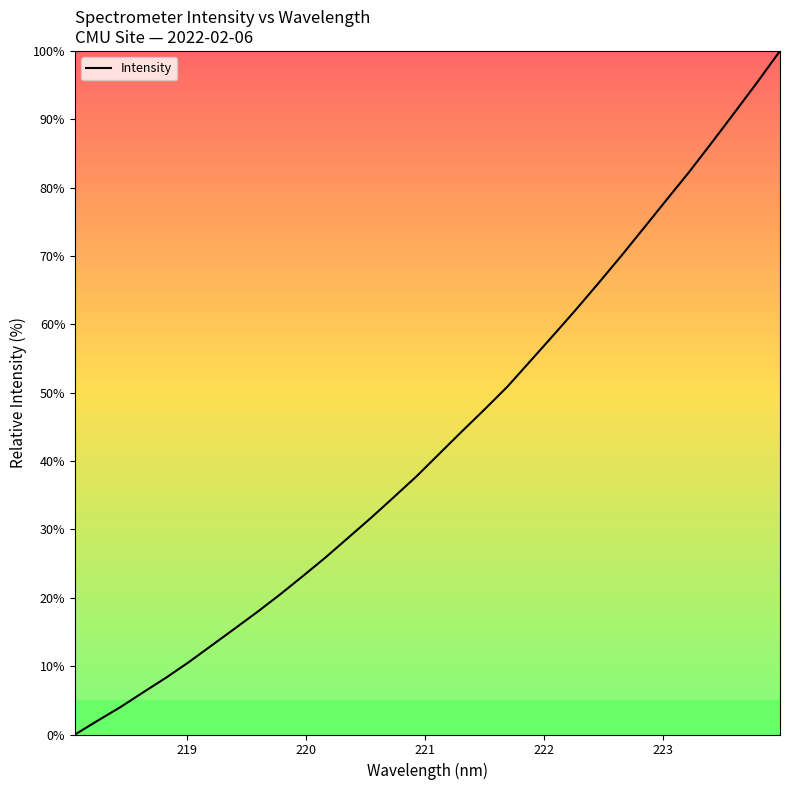

What is the greatest value displayed?

100.0